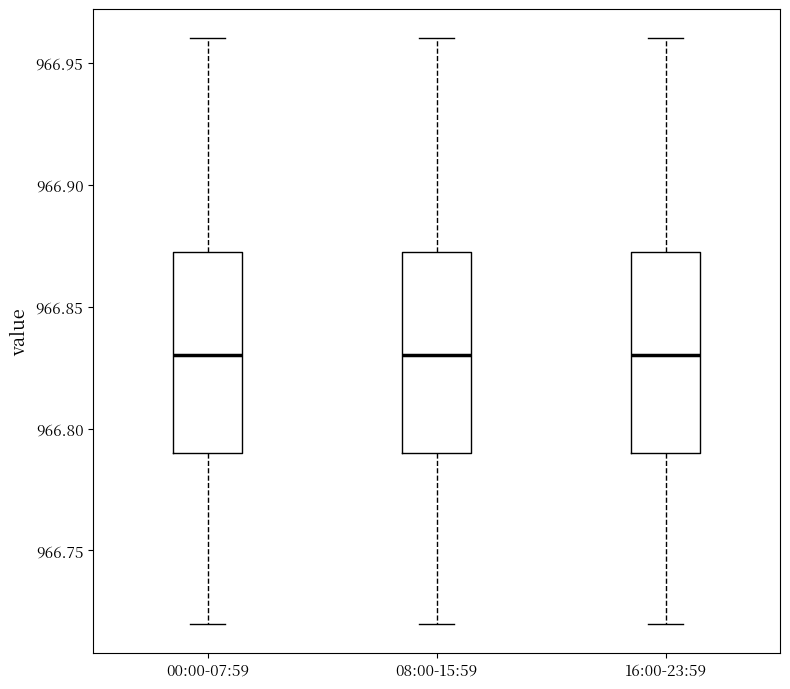

Reading left to right, transcribe this box plot: for each box, give where its median line is, the range the box spans, and where its two whiskers end, as read against the y-axis. The values are not printed on the chart, so give them approximately, as read against the axis.

00:00-07:59: median 966.830, box 966.790 to 966.875, whiskers 966.720 to 966.960
08:00-15:59: median 966.830, box 966.790 to 966.875, whiskers 966.720 to 966.960
16:00-23:59: median 966.830, box 966.790 to 966.875, whiskers 966.720 to 966.960